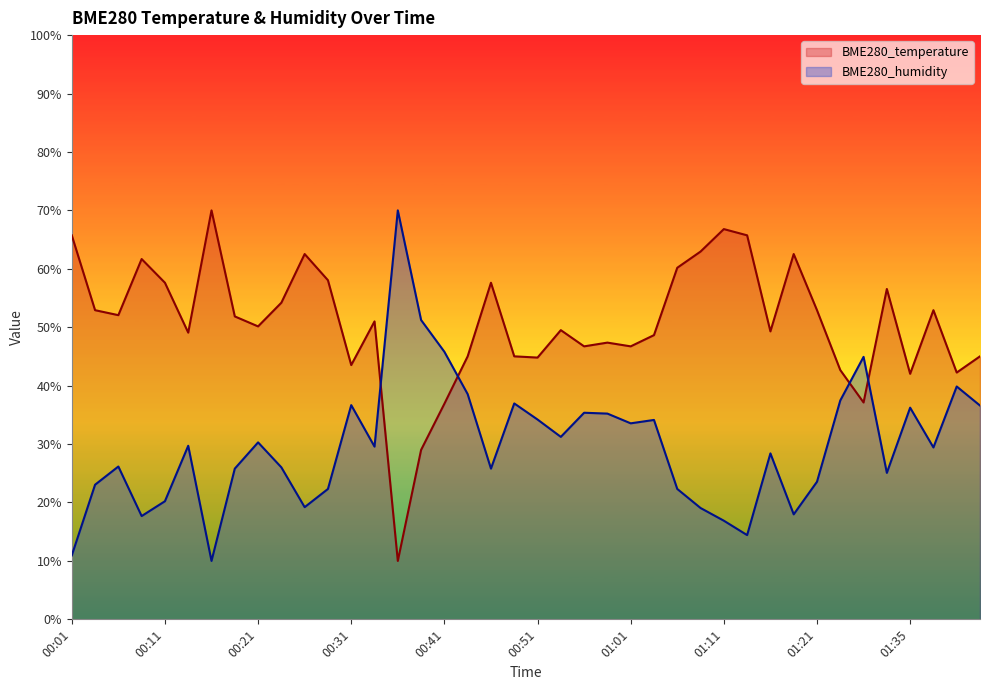

What is the minimum value shown in the chart?

10.0